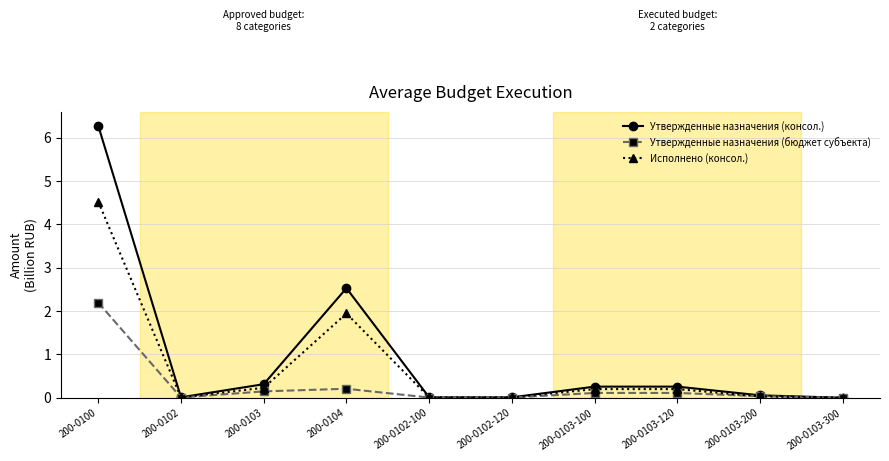

Is it true that Утвержденные назначения (консол.) equals 10.1 at 200-0100?

False